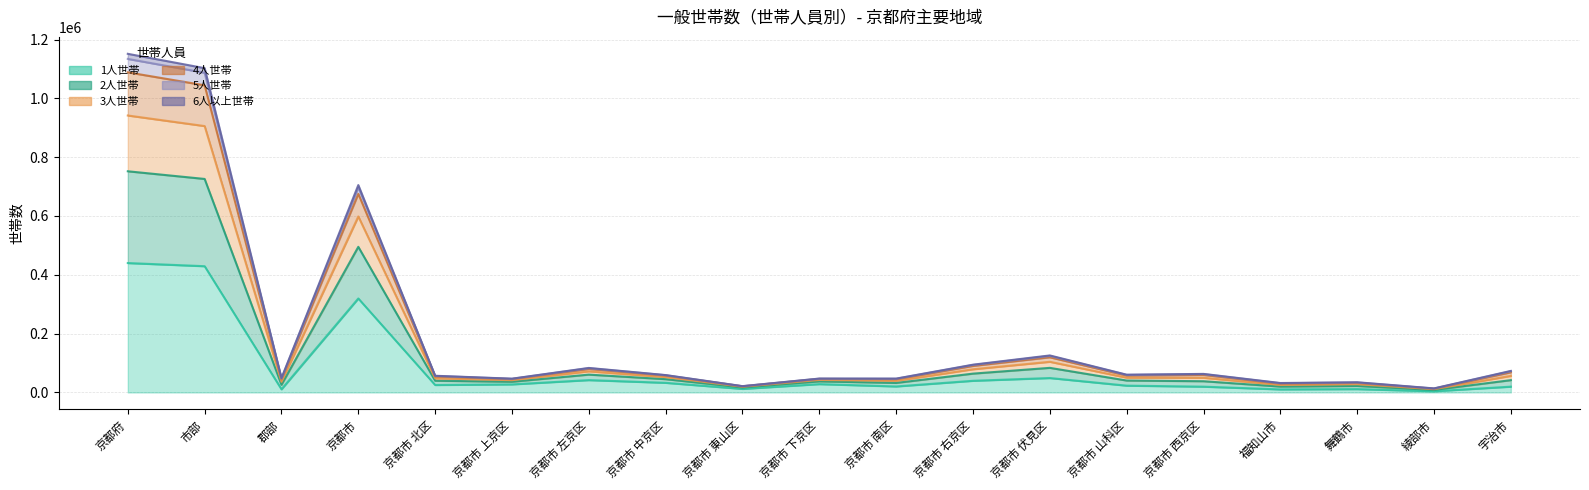

Is the value of 6人以上世帯 at 京都市 伏見区 greater than the value of 3人世帯 at 京都市 西京区?

Yes